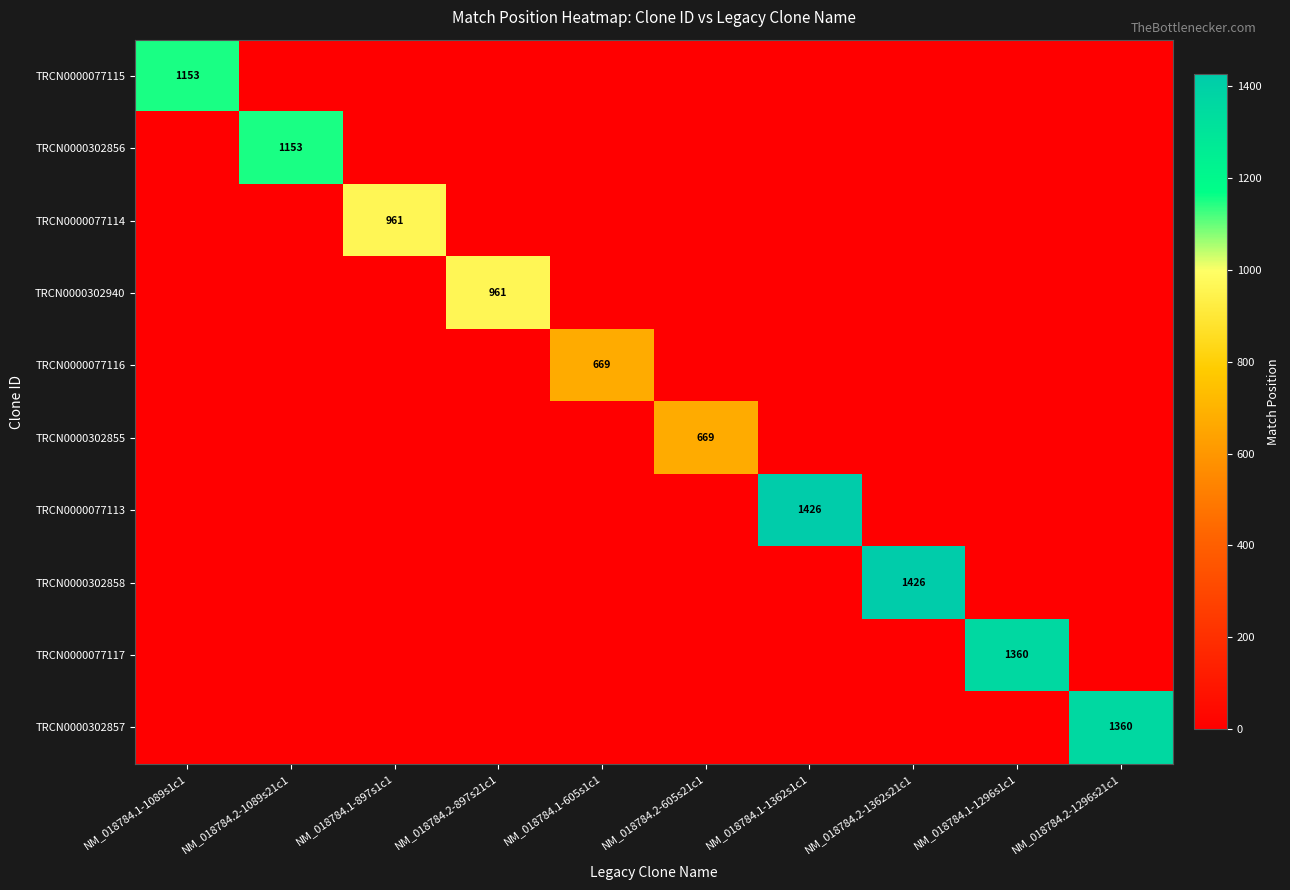

The TRCN0000077115 series shows 1859 at NM_018784.1-1089s1c1. True or false?

False